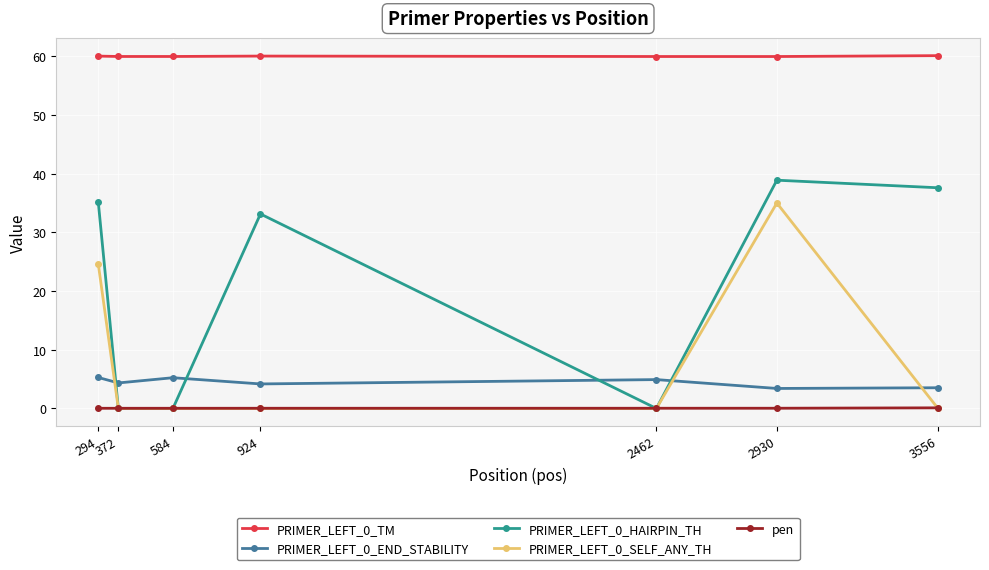

At which category is the sum across all series the highest?

2930